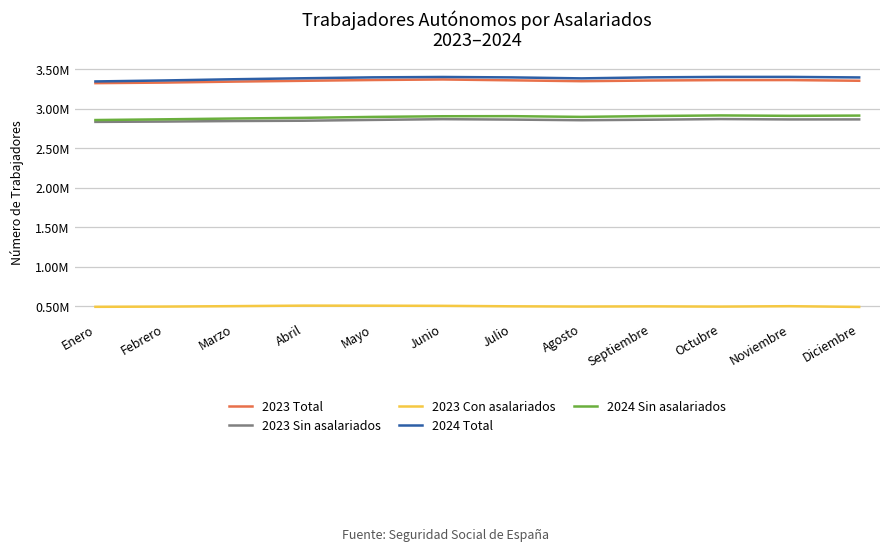

Rank the series at Julio from highest to lowest value.

2024 Total, 2023 Total, 2024 Sin asalariados, 2023 Sin asalariados, 2023 Con asalariados